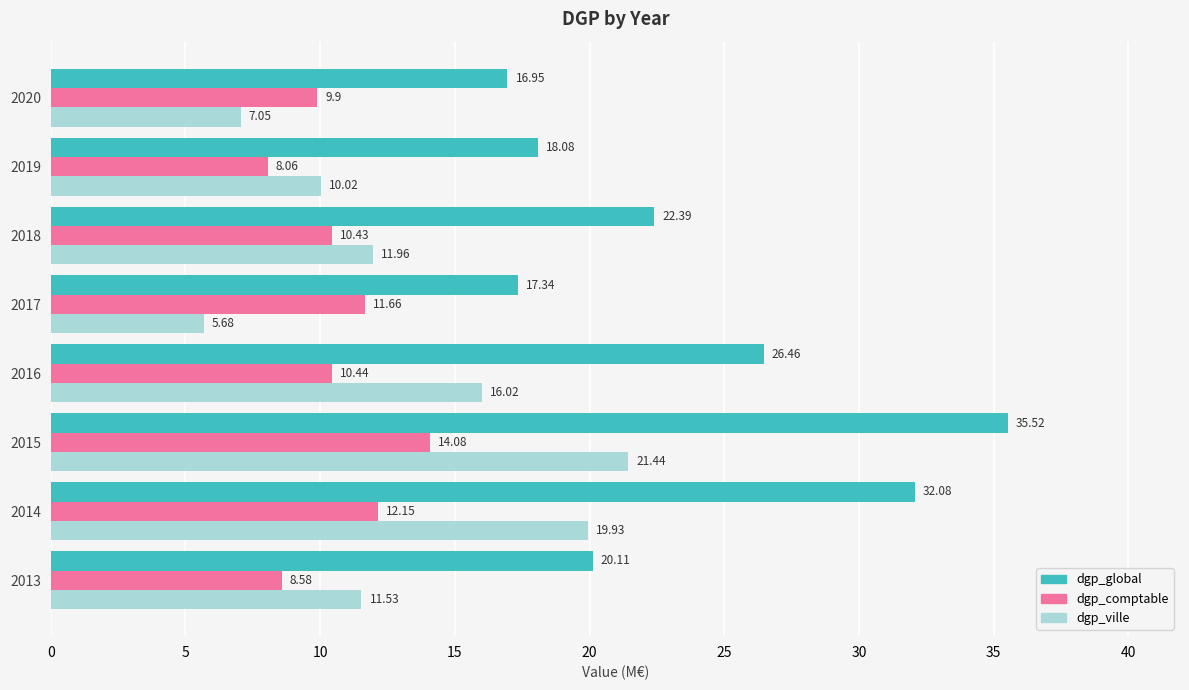

How many values in the dgp_comptable series are below 10?

3